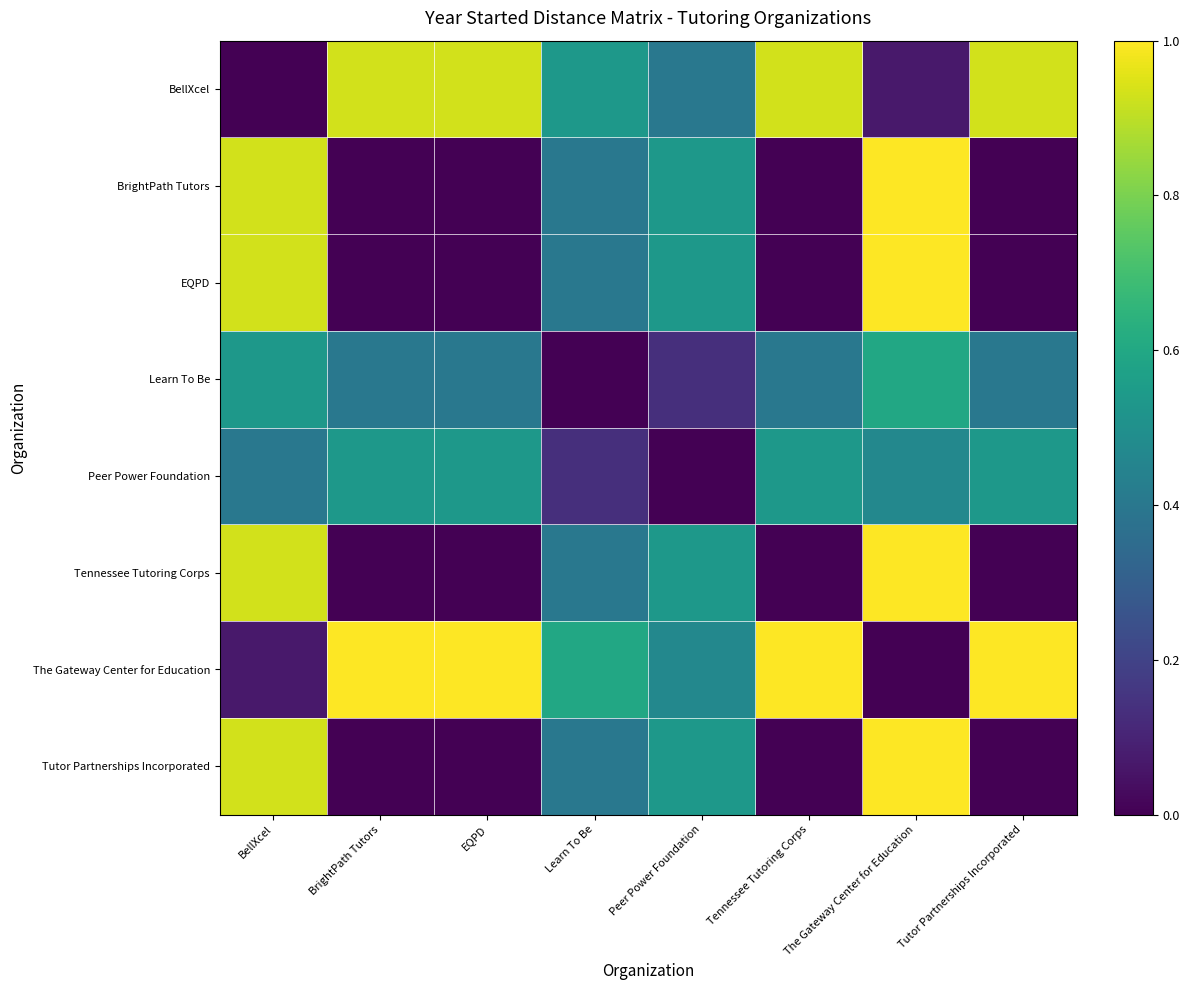

What is the spread (max minus min) of values at Tennessee Tutoring Corps?

1.0